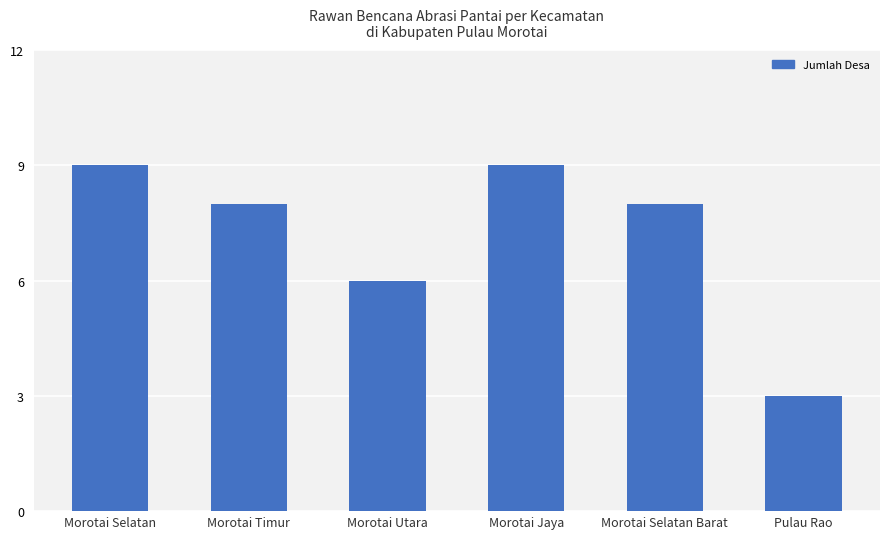

Where is the data nearest to the value 6?

Morotai Utara